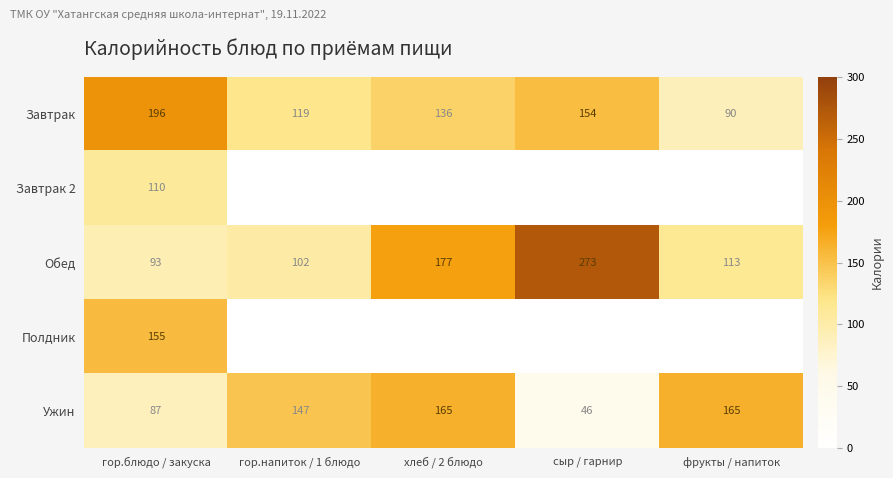

Rank the categories by Завтрак value from highest to lowest.

гор.блюдо / закуска, сыр / гарнир, хлеб / 2 блюдо, гор.напиток / 1 блюдо, фрукты / напиток